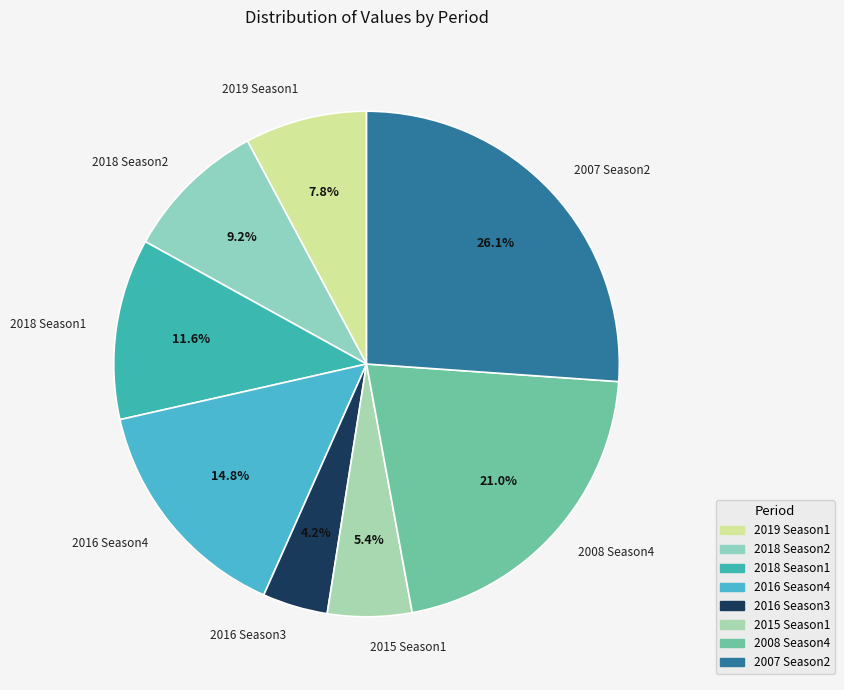

Combined, what portion of the pie is 2015 Season1 and 2016 Season3?

9.6%